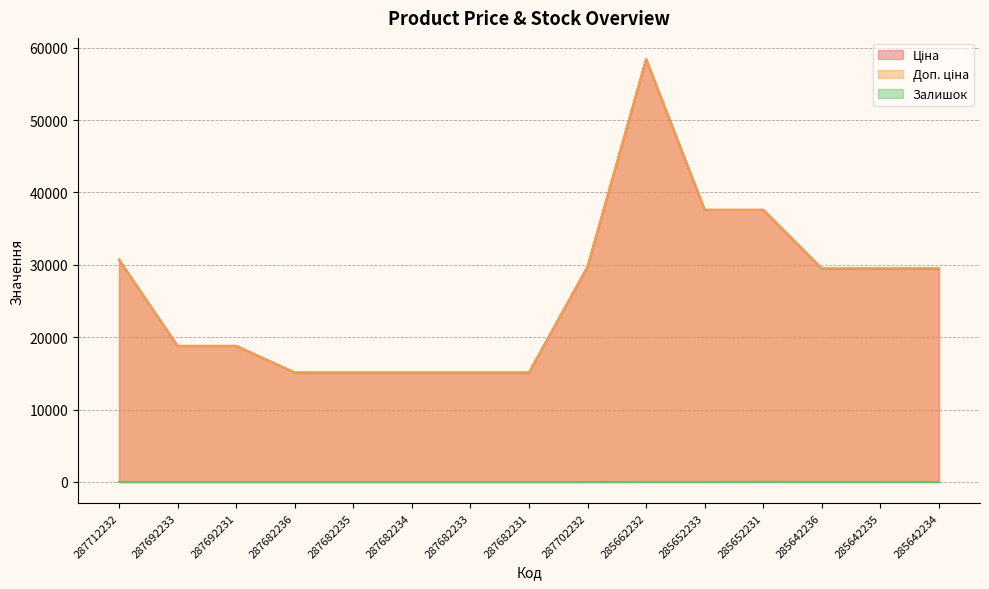

How many values in the Ціна series exceed 29491?

8